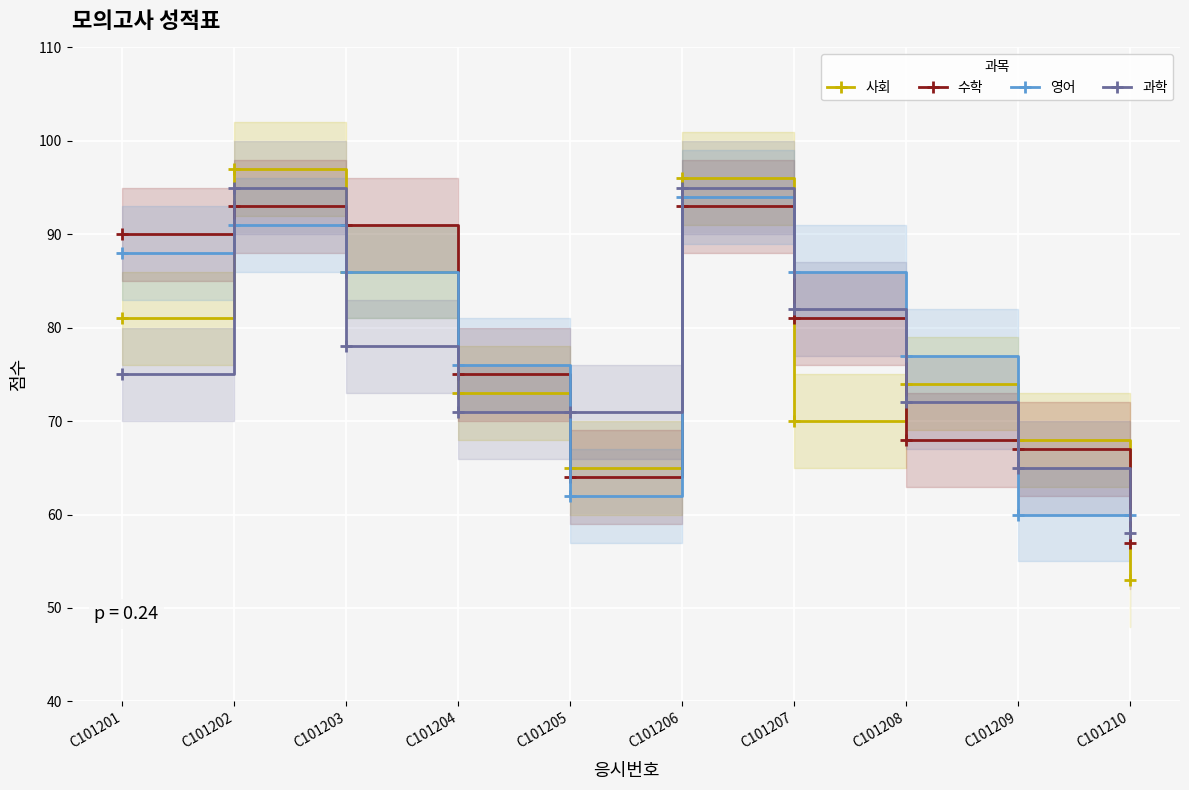

What is the difference between the second highest and minimum values in the 과학 series?

37